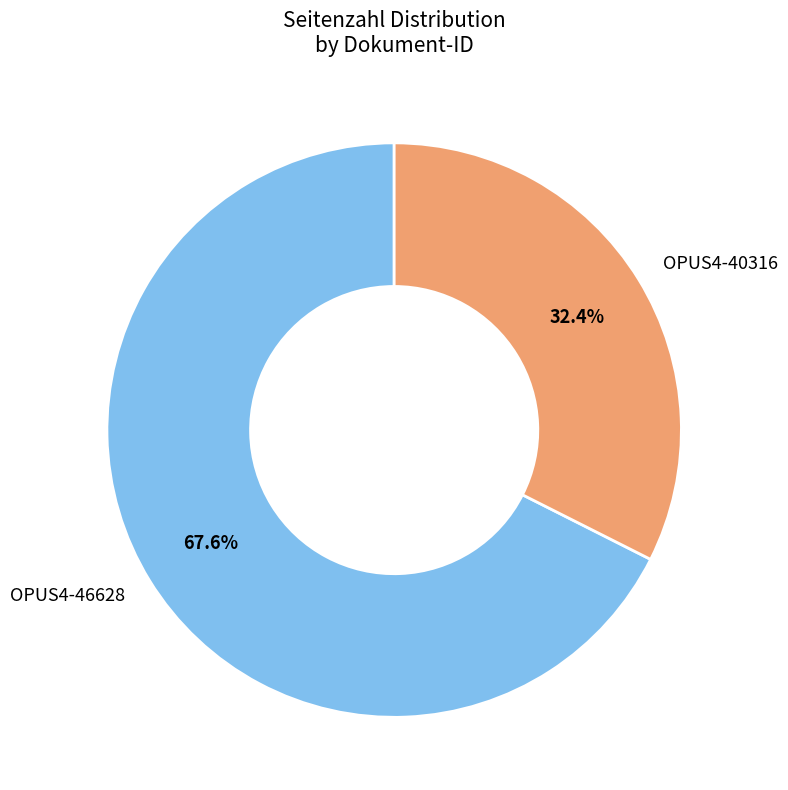

Does any single category account for the majority?

Yes